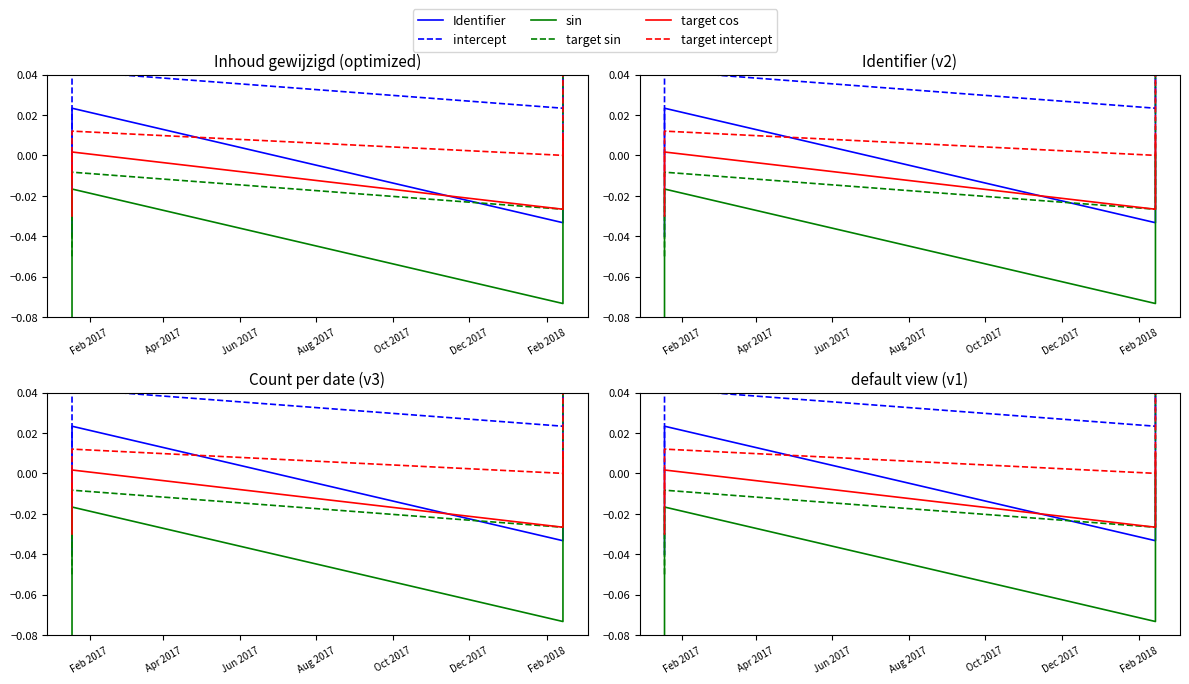

The value of target cos at Feb 2018 is -0.0. True or false?

False